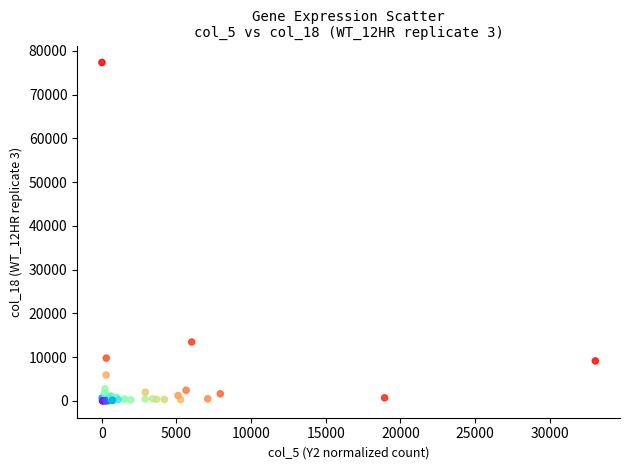

What Y value in the scatter plot is closest to 38666?

13437.4